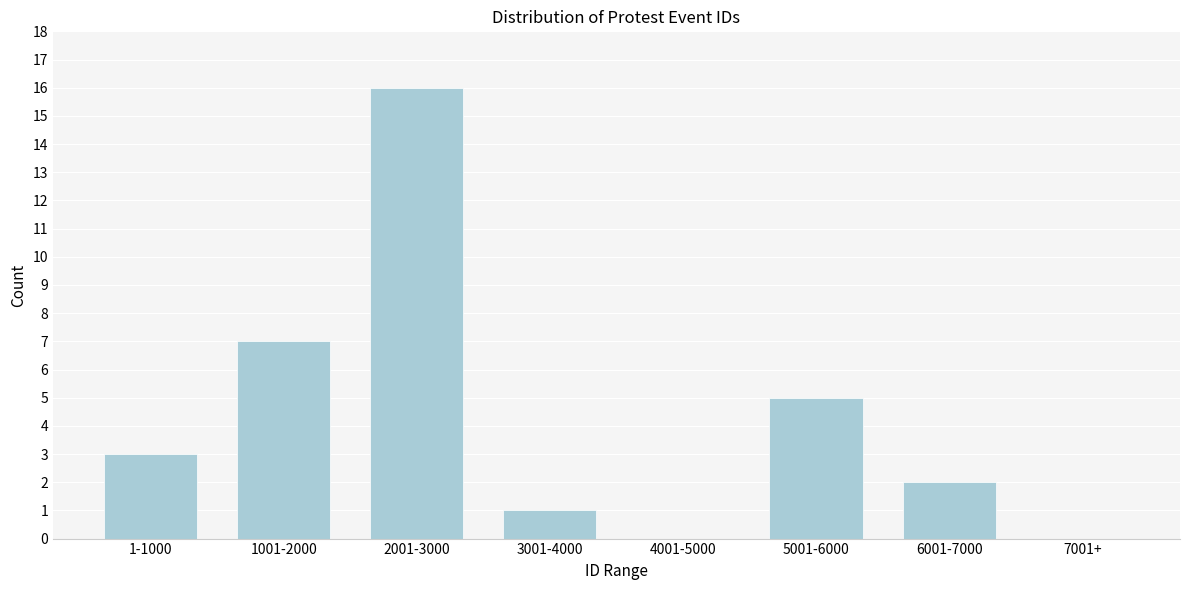

Reading left to right, what are all the values shown in this chart?

1-1000=3	1001-2000=7	2001-3000=16	3001-4000=1	4001-5000=0	5001-6000=5	6001-7000=2	7001+=0